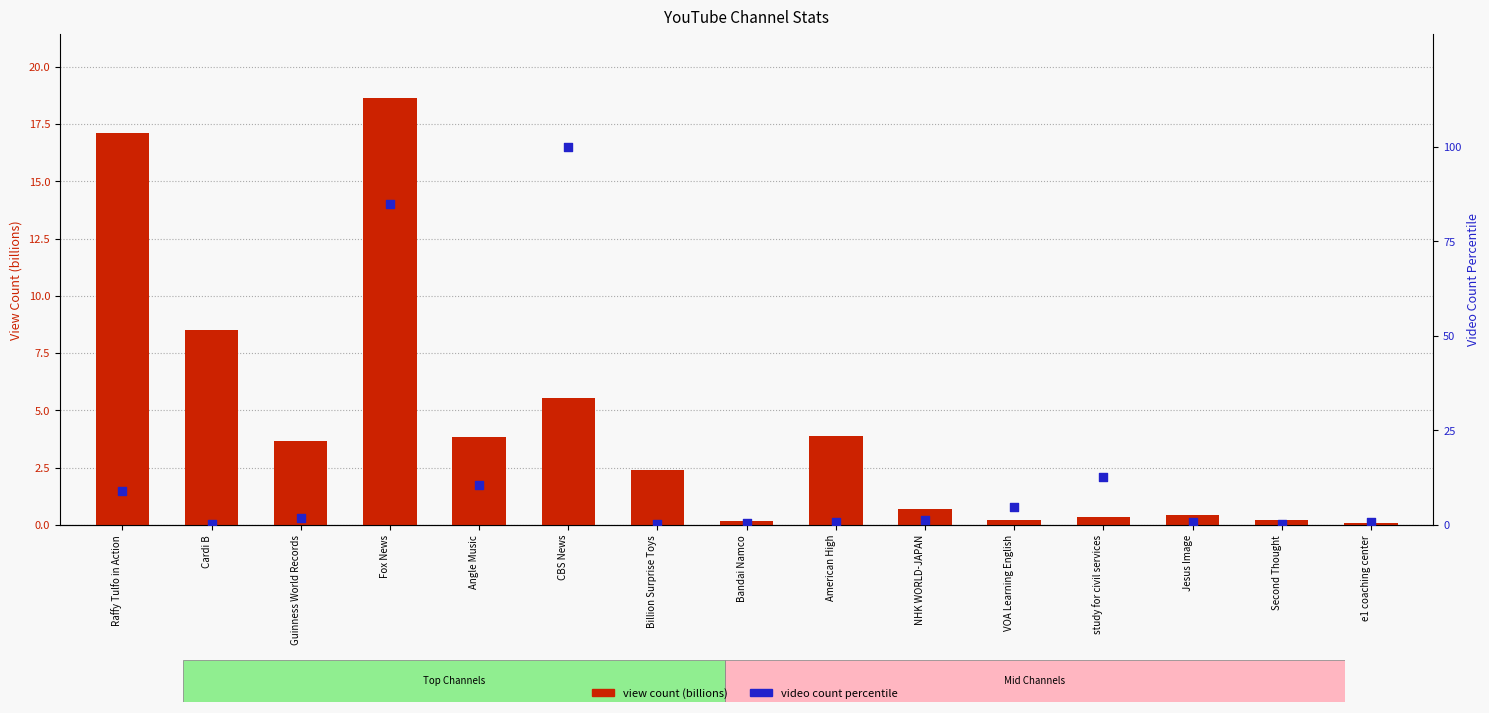

Which series has the largest total across all categories?

video count percentile